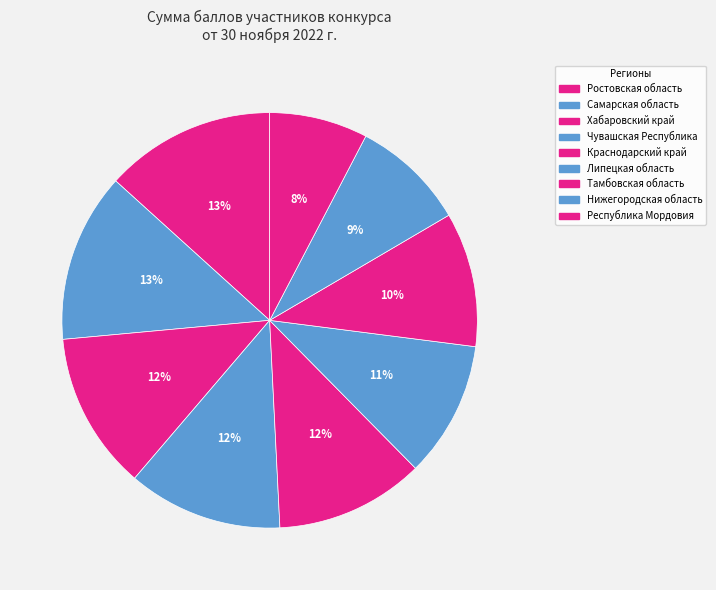

Which category has the biggest portion of the pie?

Ростовская область